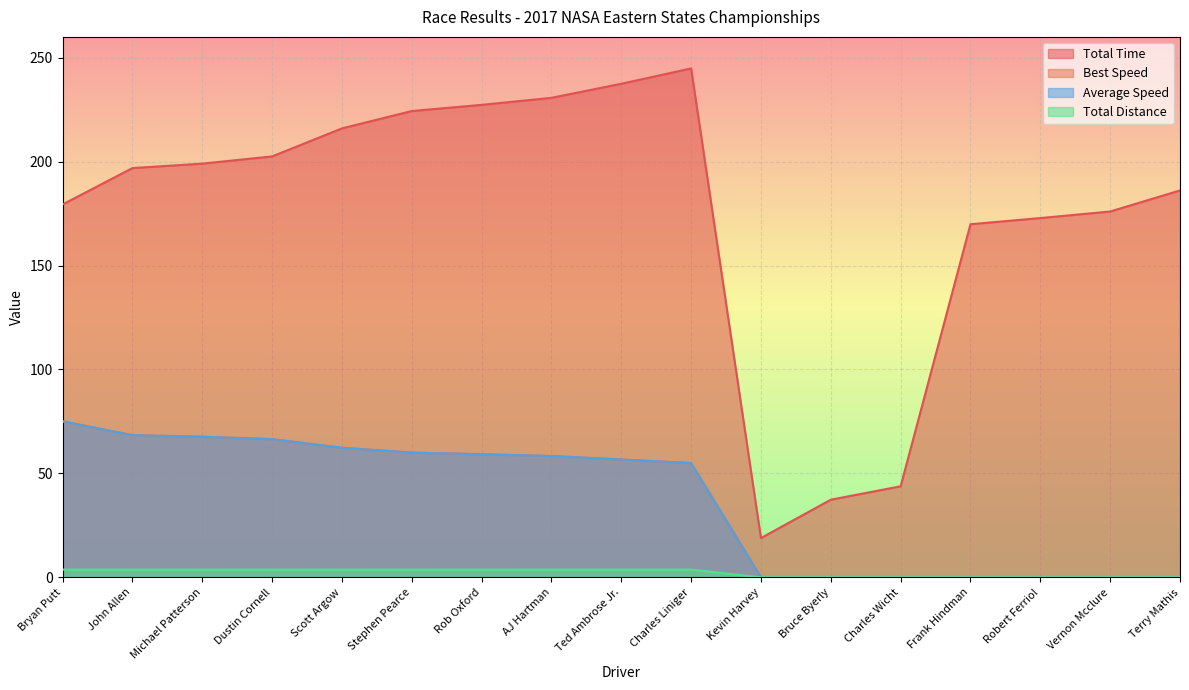

True or false: Average Speed has a value of 16.9 at Stephen Pearce.

False